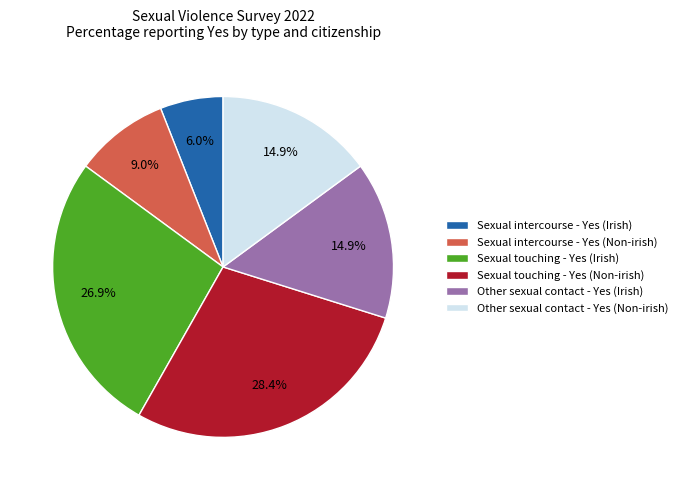

What is the ratio of the value at Sexual intercourse - Yes (Non-irish) to the value at Sexual intercourse - Yes (Irish)?

1.5